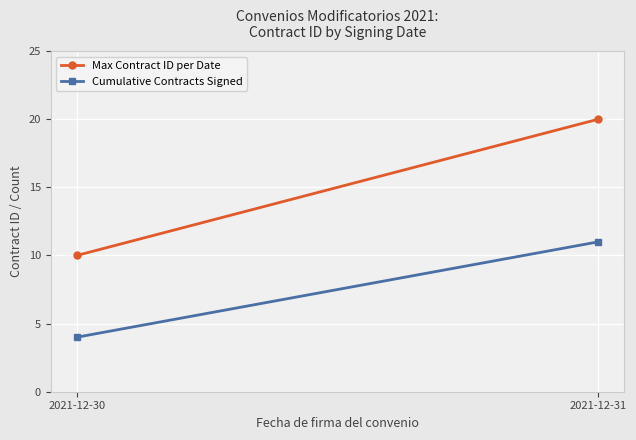

How many lines are shown in the chart?

2